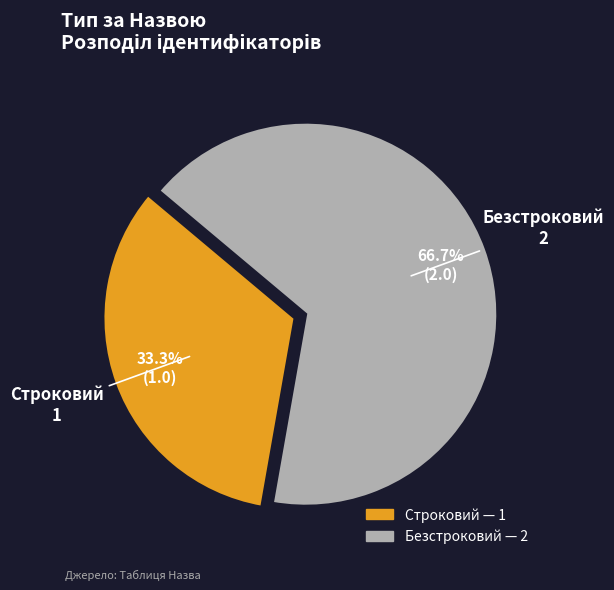

Does Безстроковий represent more than half of the total?

Yes